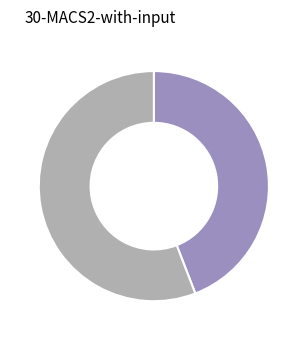

Is there any slice that represents more than half of the pie?

Yes